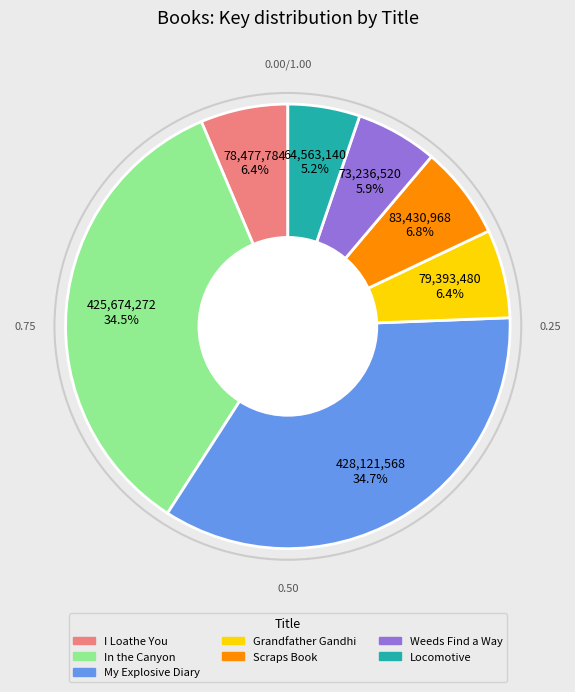

Is the sum of Grandfather Gandhi and Scraps Book greater than half?

No